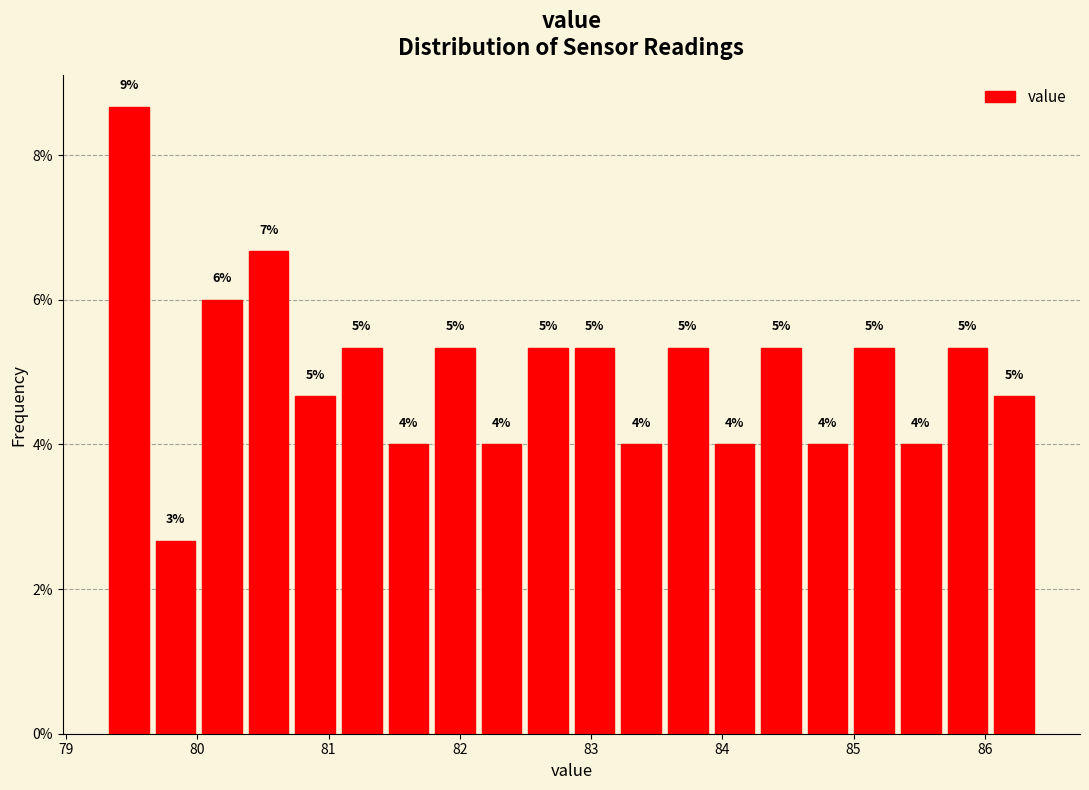

Read against the x-axis, roughly where is the centre of the tallest bar?

79.5